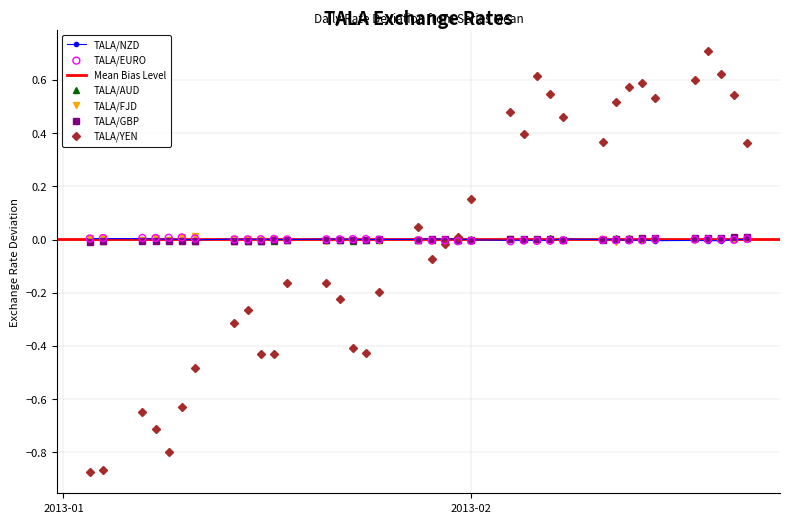

True or false: TALA/NZD has more than 2 interior local peaks.

True